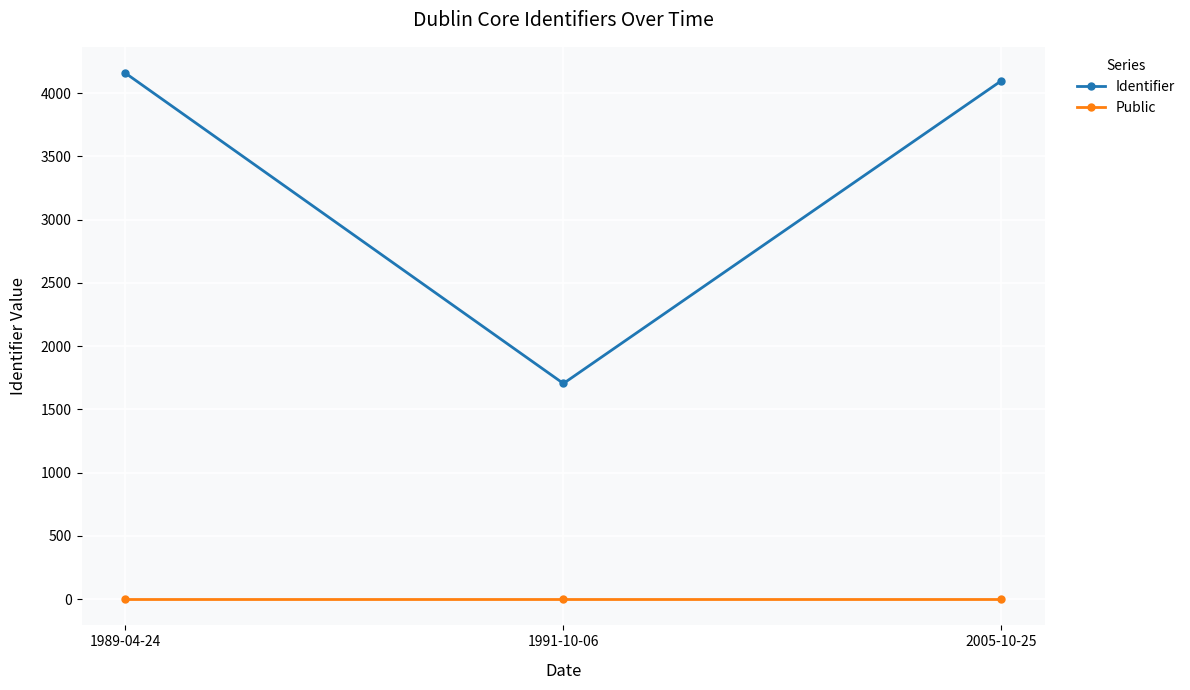

What is the spread (max minus min) of values at 2005-10-25?

4097